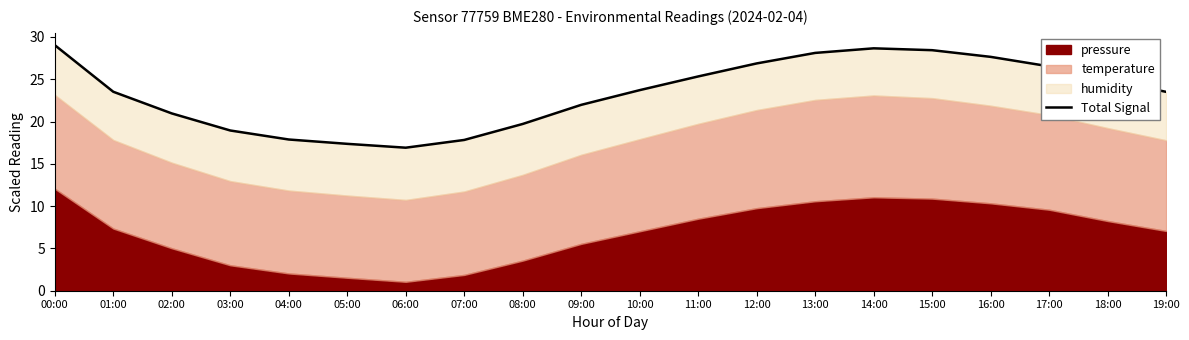

What position from the right is 12:00?

8